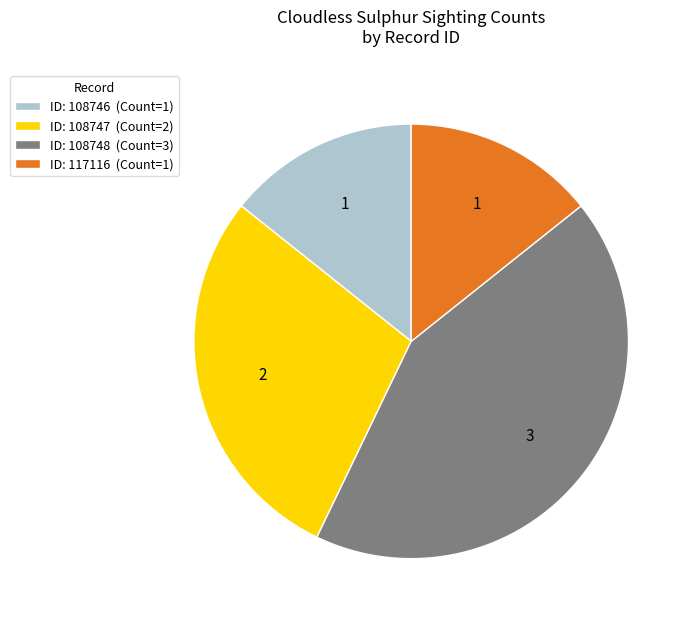

Is ID: 108746 (Count=1) the majority of the pie?

No